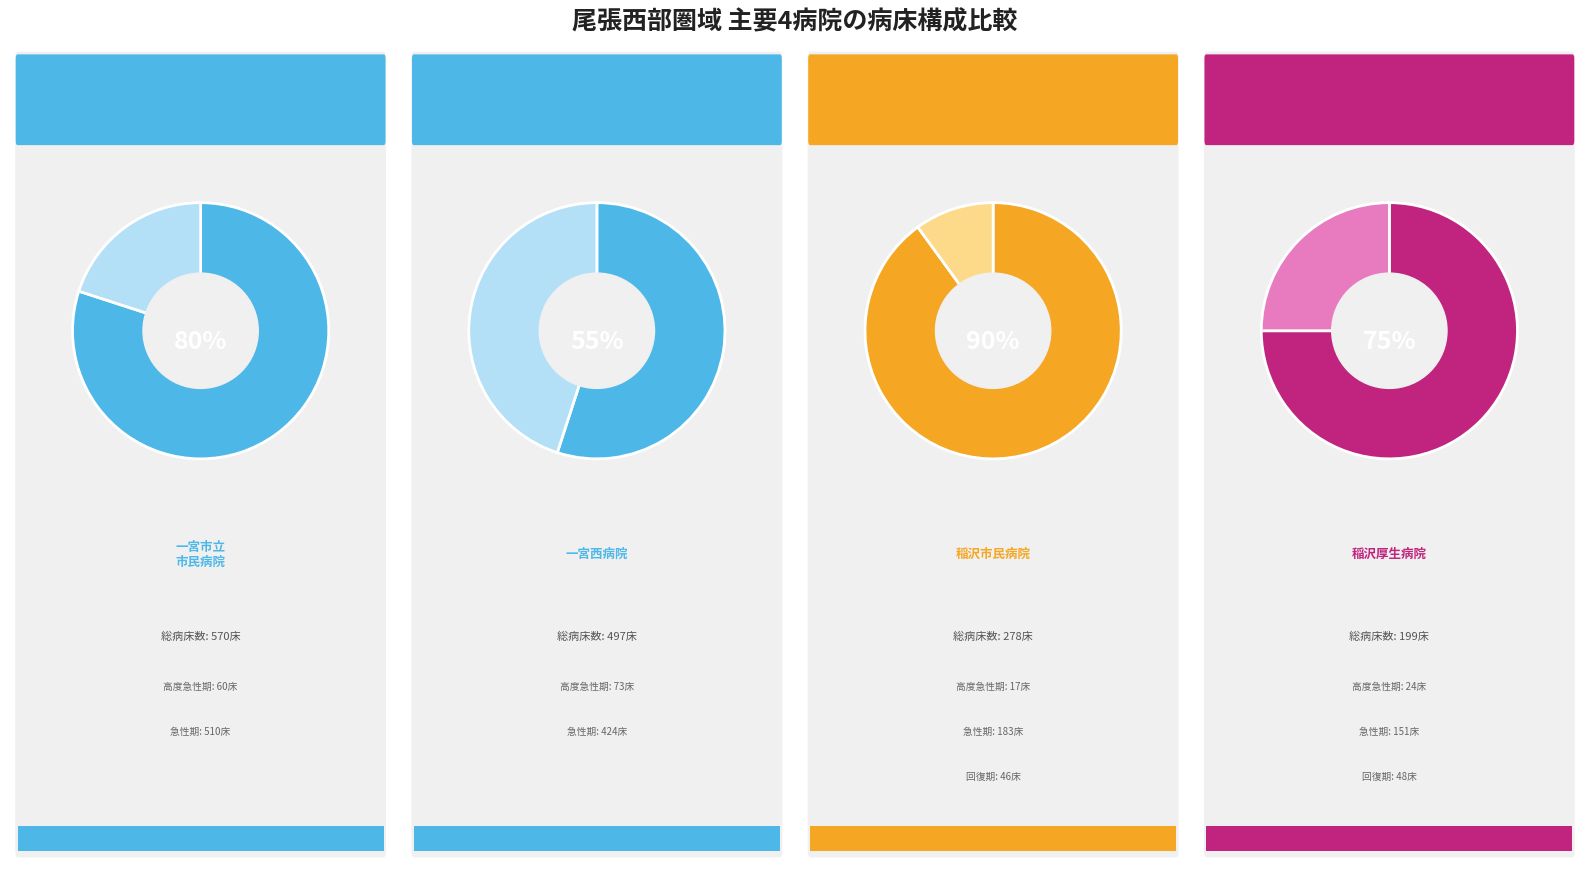

How many segments does this pie chart have?

4